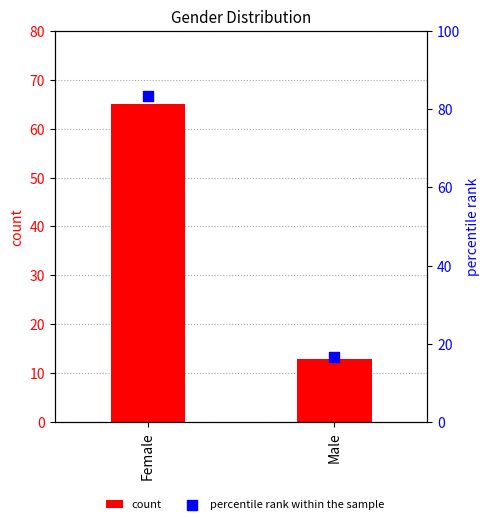

What is the total value across all series at Male?

29.7